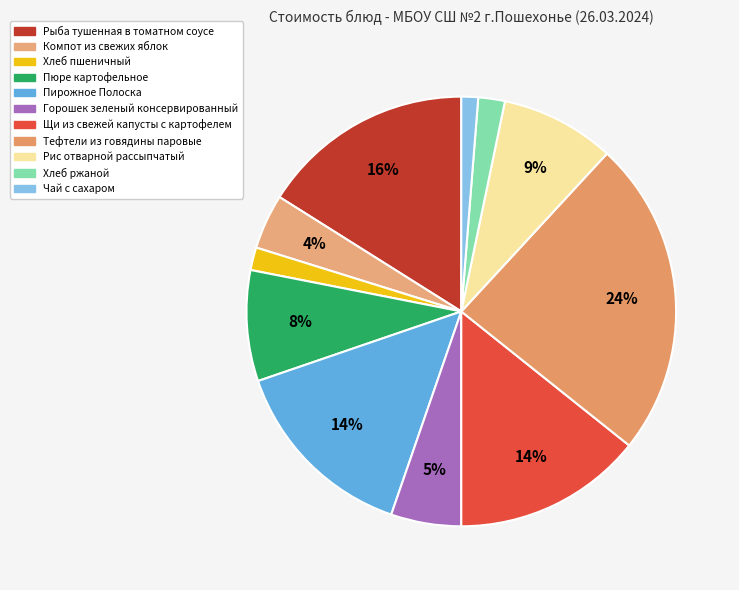

Do Рис отварной рассыпчатый and Чай с сахаром together represent more than half of the pie?

No